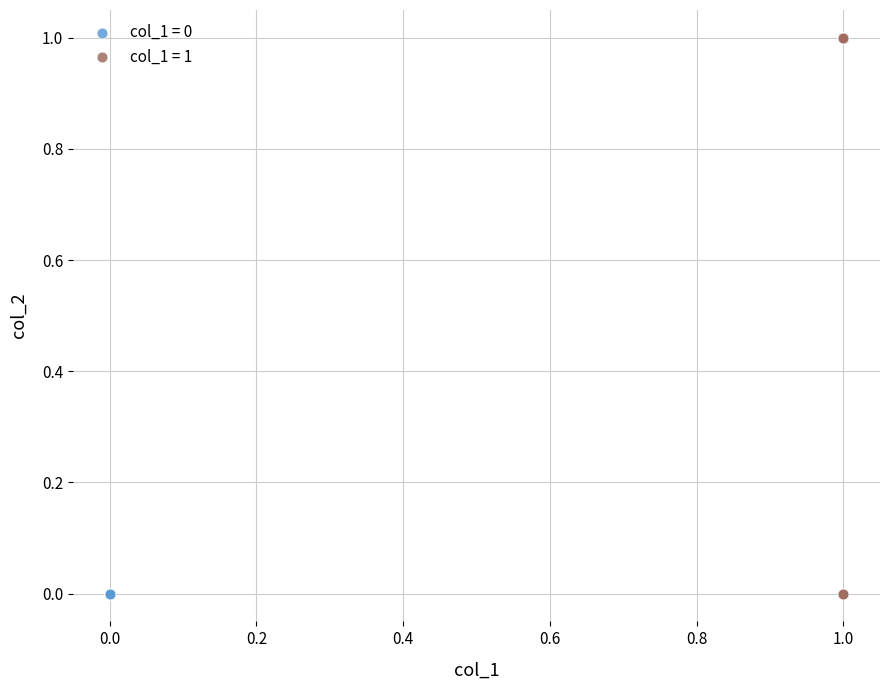

Which series contains the highest Y value?

col_1 = 1